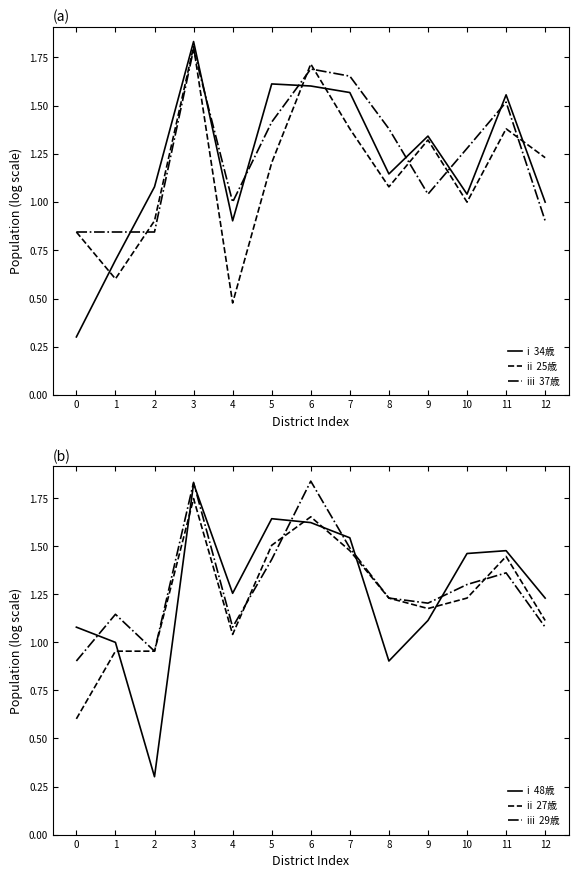

What is the difference between the maximum and minimum values in the i  48歳 series?

1.5